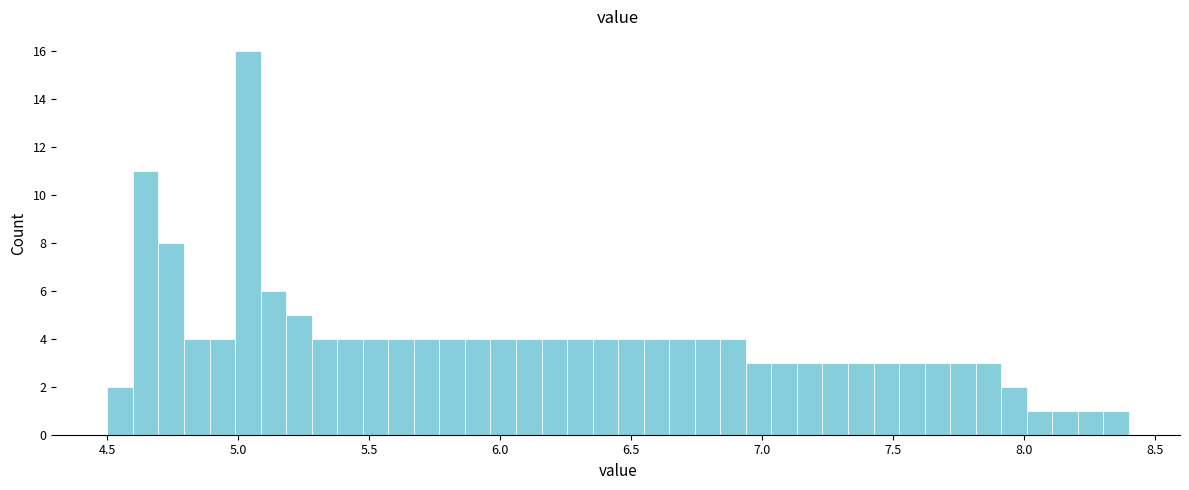

Read against the x-axis, roughly where is the centre of the tallest bar?

5.05